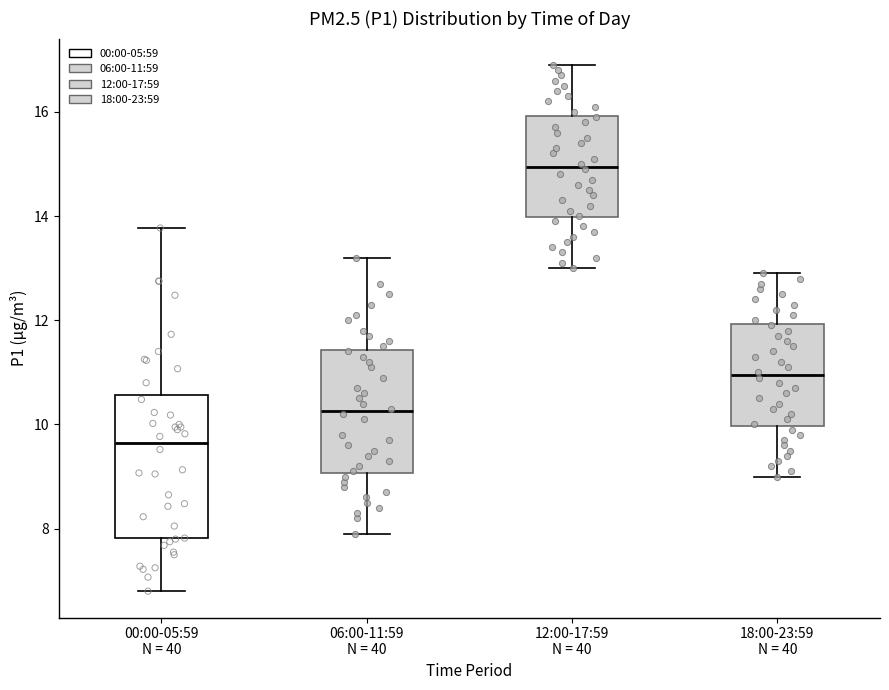

Reading left to right, transcribe this box plot: for each box, give where its median line is, the range the box spans, and where its two whiskers end, as read against the y-axis. The values are not printed on the chart, so give them approximately, as read against the axis.

00:00-05:59 N = 40: median 9.6, box 7.8 to 10.6, whiskers 6.8 to 13.8
06:00-11:59 N = 40: median 10.2, box 9.0 to 11.4, whiskers 8.0 to 13.2
12:00-17:59 N = 40: median 15.0, box 14.0 to 16.0, whiskers 13.0 to 17.0
18:00-23:59 N = 40: median 11.0, box 10.0 to 12.0, whiskers 9.0 to 13.0